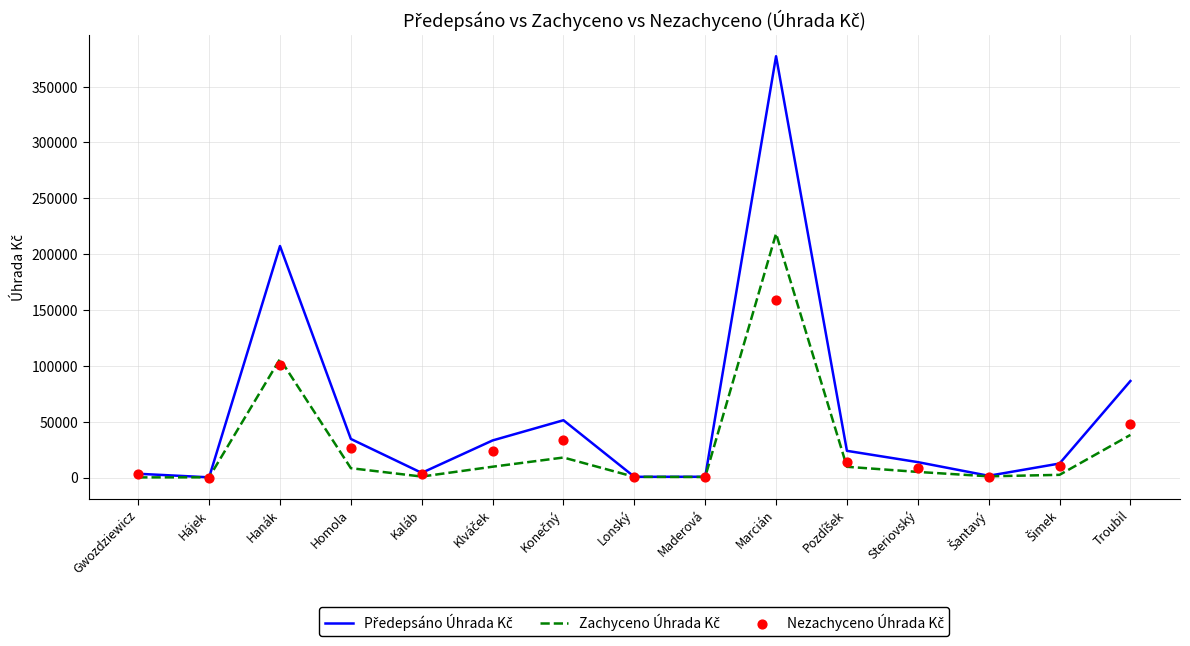

Which series reaches the maximum Y coordinate?

Předepsáno Úhrada Kč